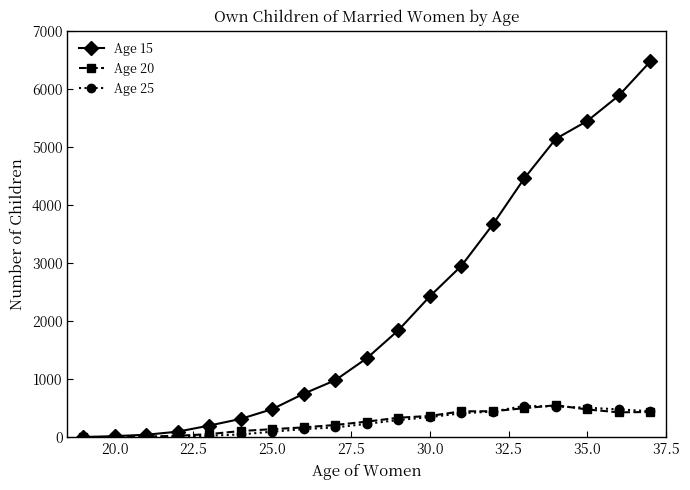

What is the maximum value for Age 15?

6473